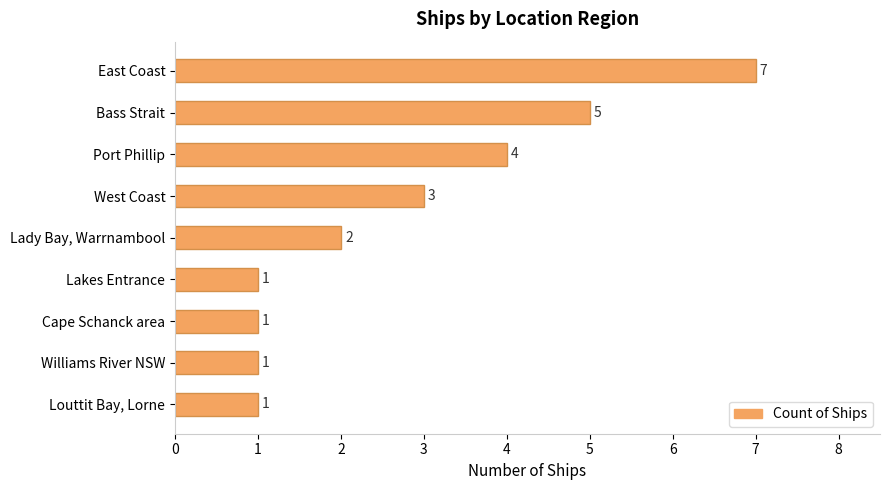

How many values are between 1 and 4?

7